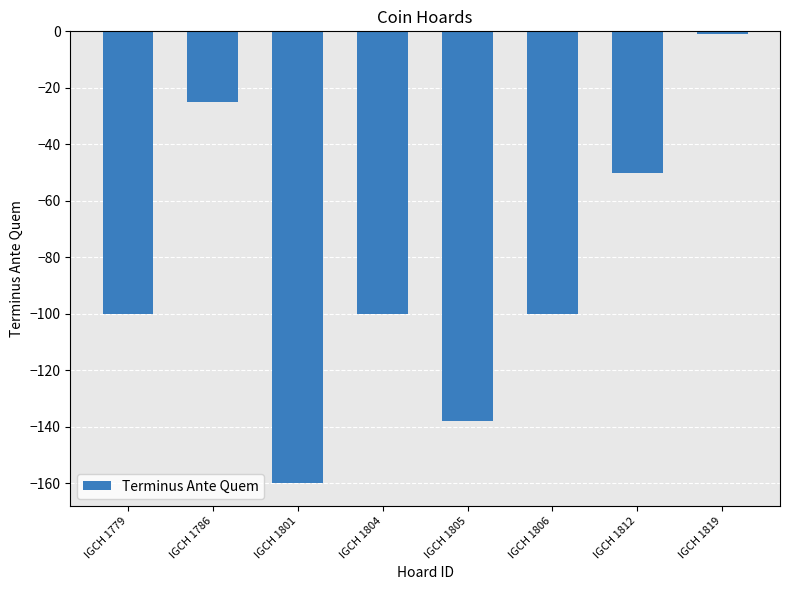

Are the bars grouped side by side (vs. stacked)?

No